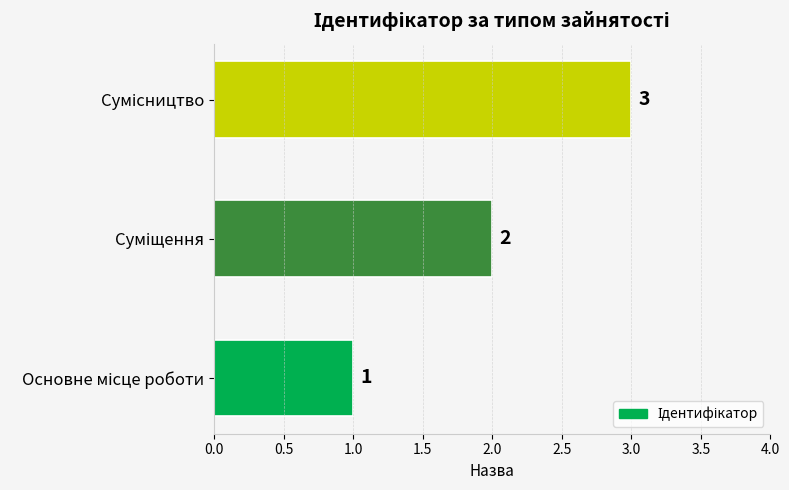

Count the values in the range 1 to 3.

3